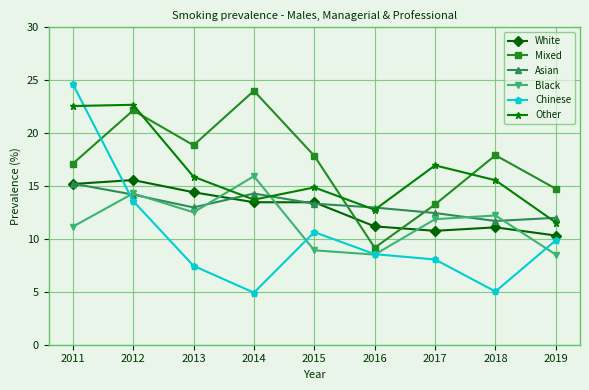

True or false: Asian and White intersect in this chart.

True